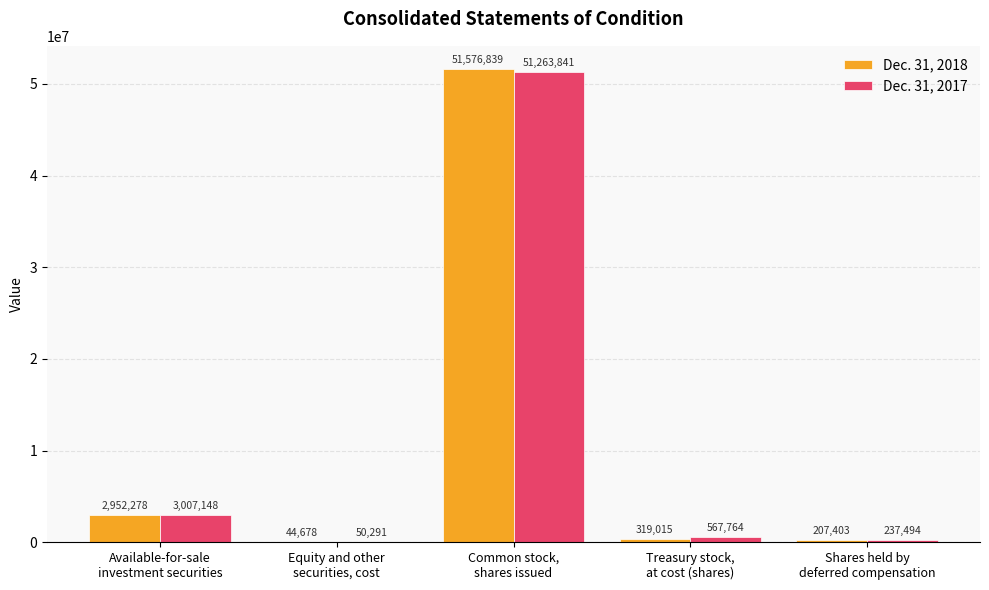

Which series has the largest range (max minus min)?

Dec. 31, 2018